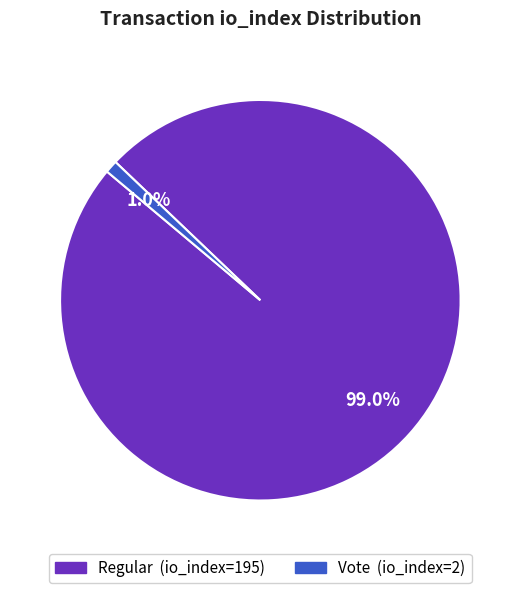

Rank the categories by value from highest to lowest.

Regular, Vote